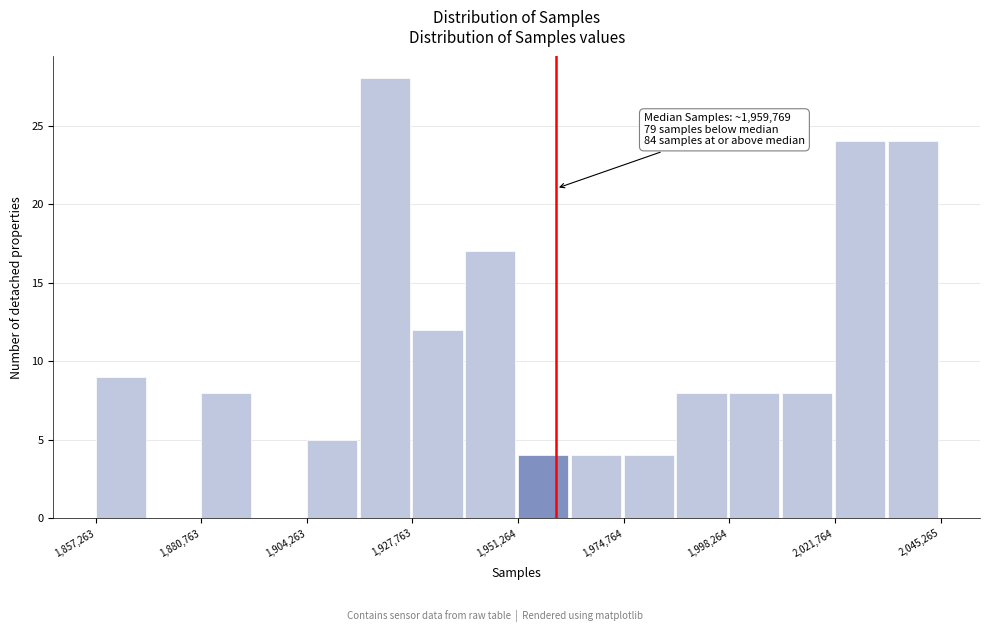

Around what value on the x-axis is the tallest bar? Give the approximate position of its centre, as read against the axis.

1920000